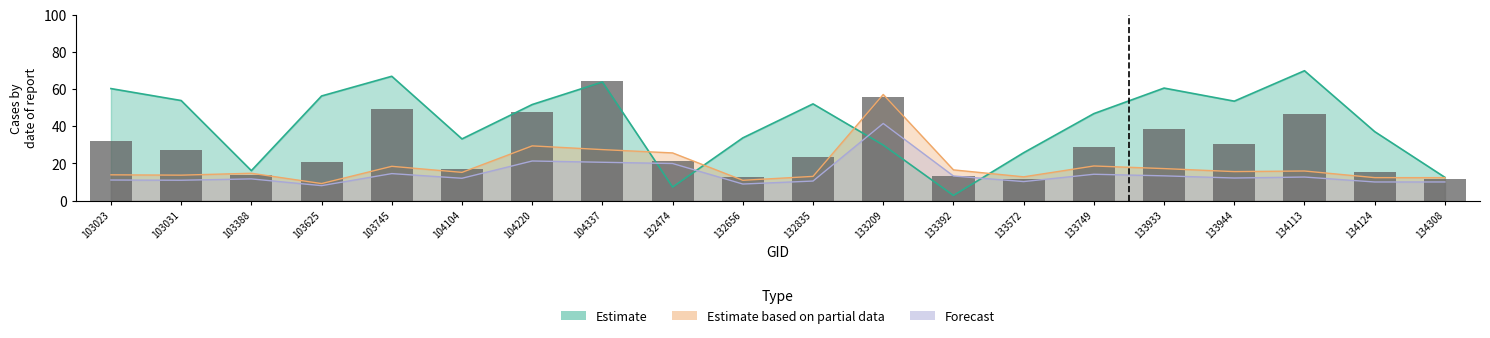

The chart shows a value of 55.9 at 133209. True or false?

True